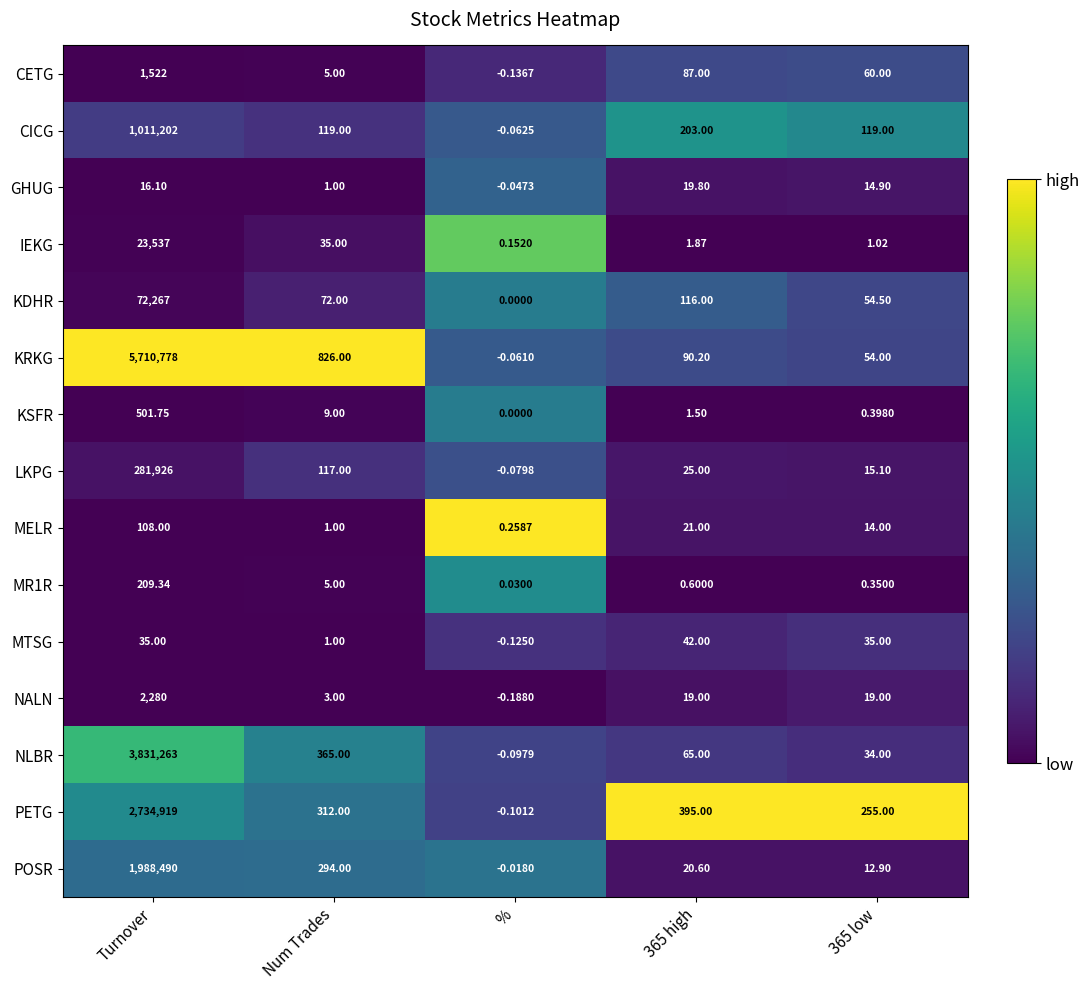

Where is KRKG nearest to the value 2855388?

Num Trades